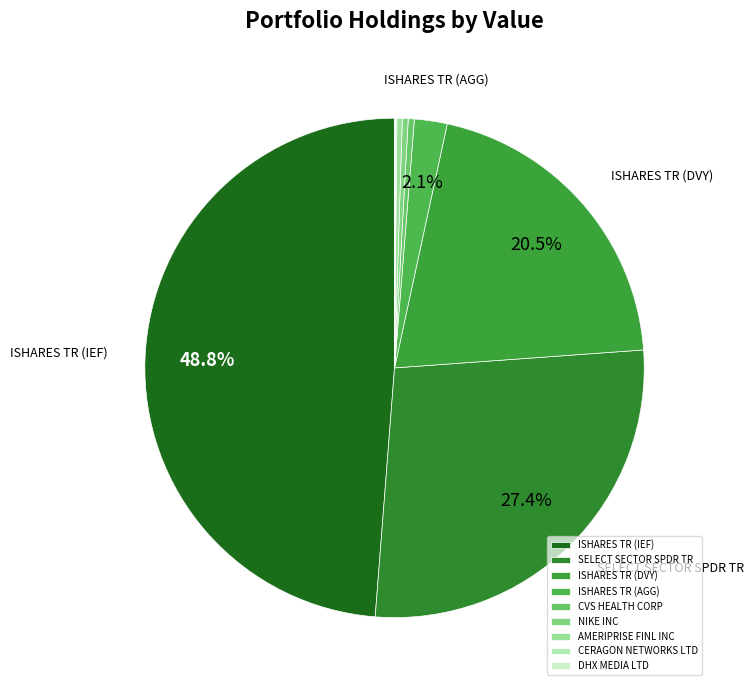

Which category has the smallest portion of the pie?

DHX MEDIA LTD